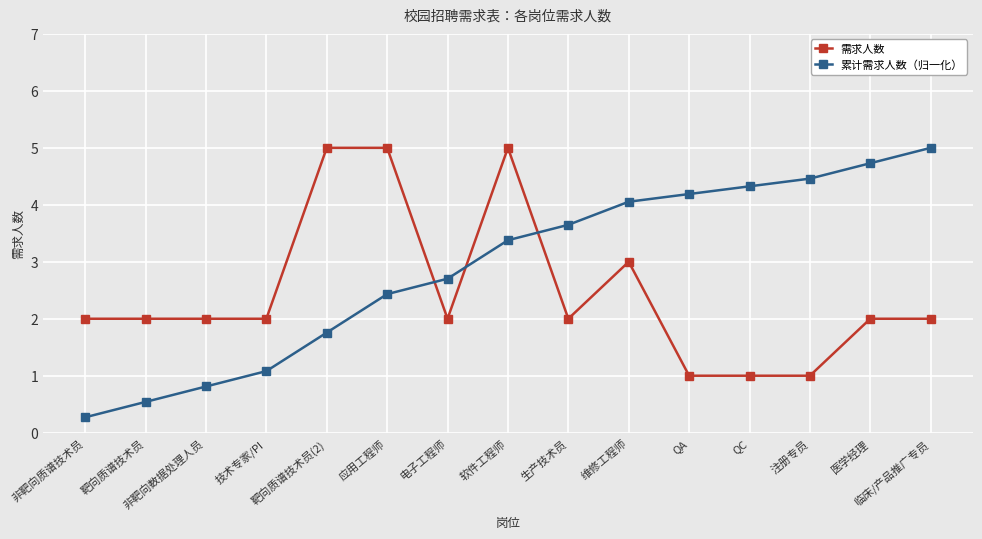

Is the value of 累计需求人数（归一化） at 非靶向质谱技术员 greater than the value of 需求人数 at 非靶向质谱技术员?

No